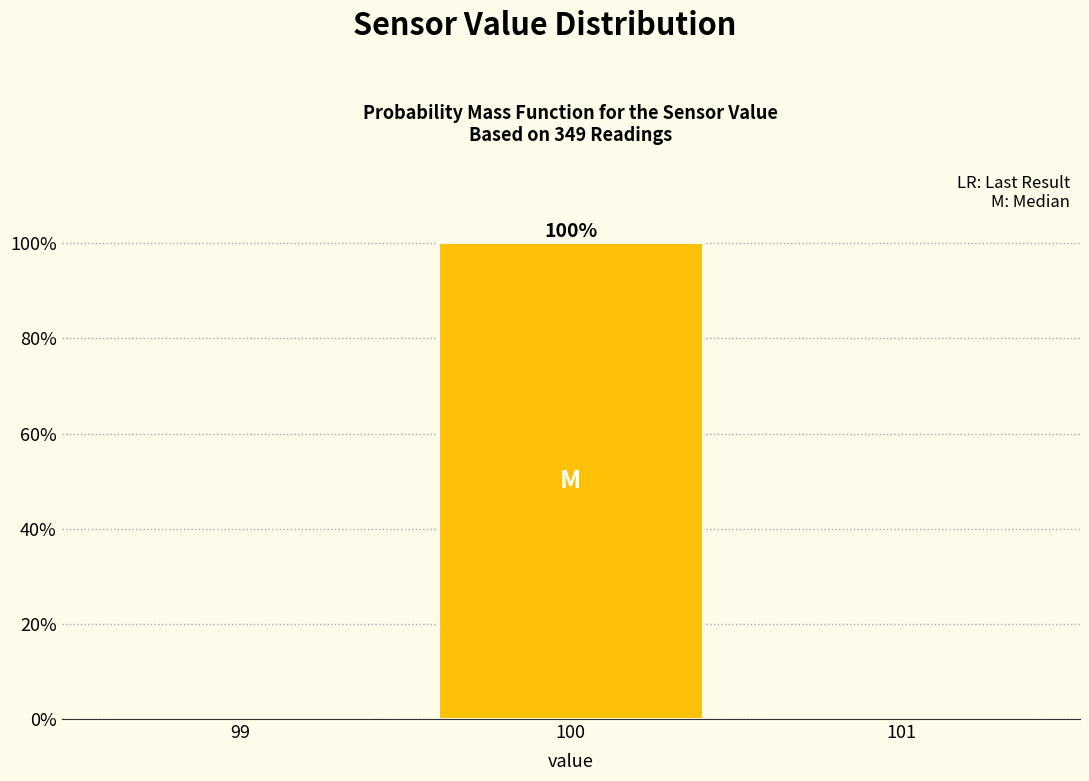

Which range on the x-axis has the tallest bar?

99.5 to 100.5